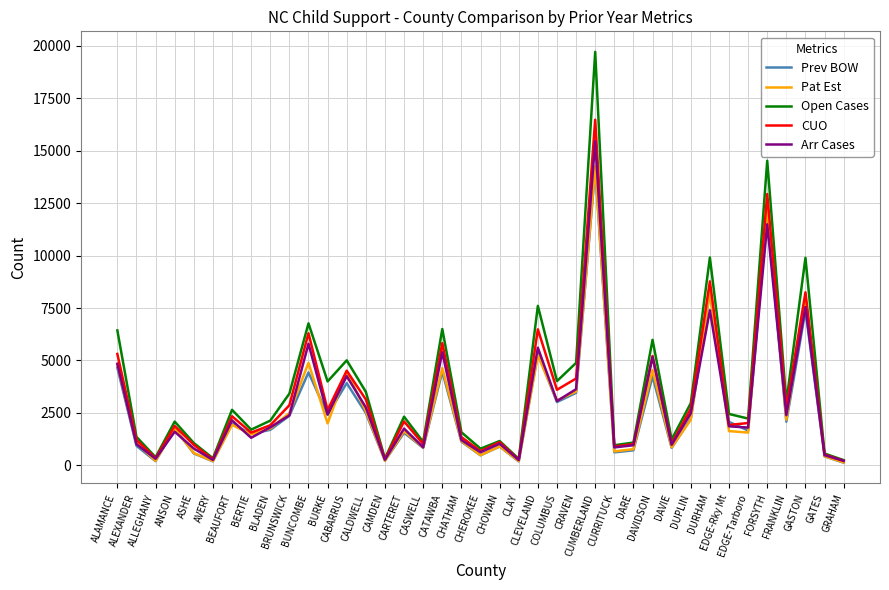

What is the highest value of the Open Cases series?

19714